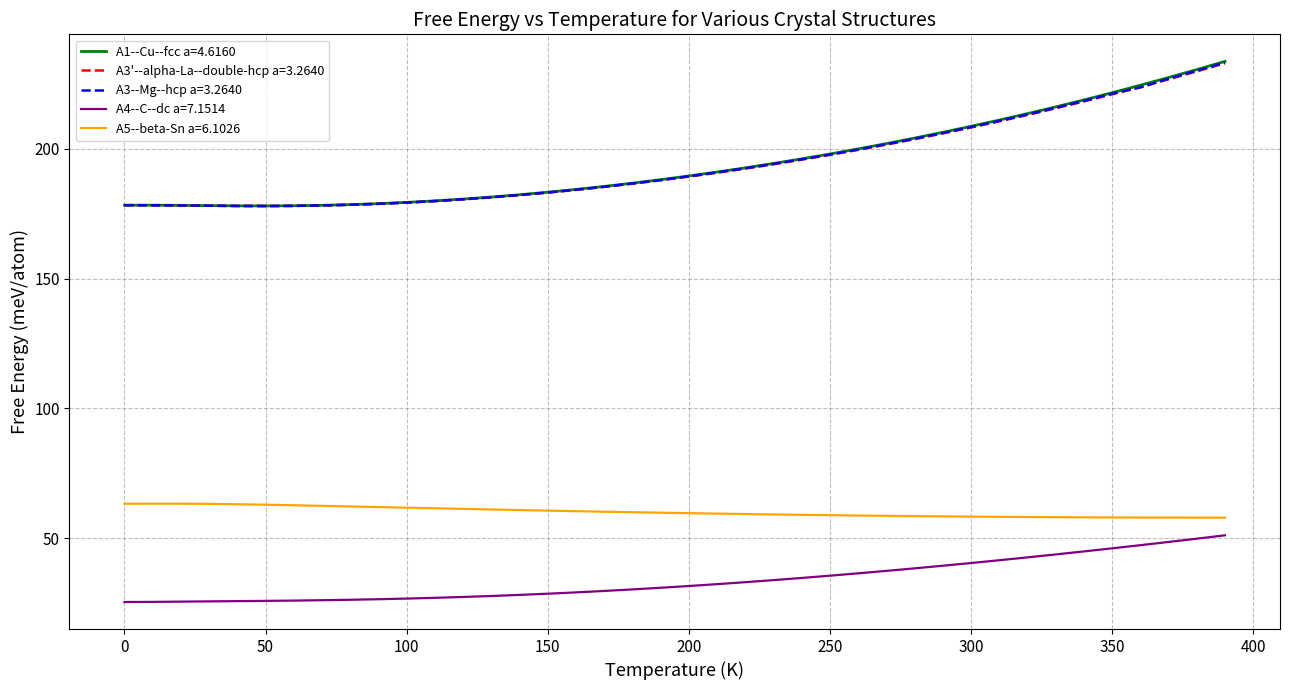

What are all the series names shown in the legend?

A1--Cu--fcc a=4.6160, A3'--alpha-La--double-hcp a=3.2640, A3--Mg--hcp a=3.2640, A4--C--dc a=7.1514, A5--beta-Sn a=6.1026